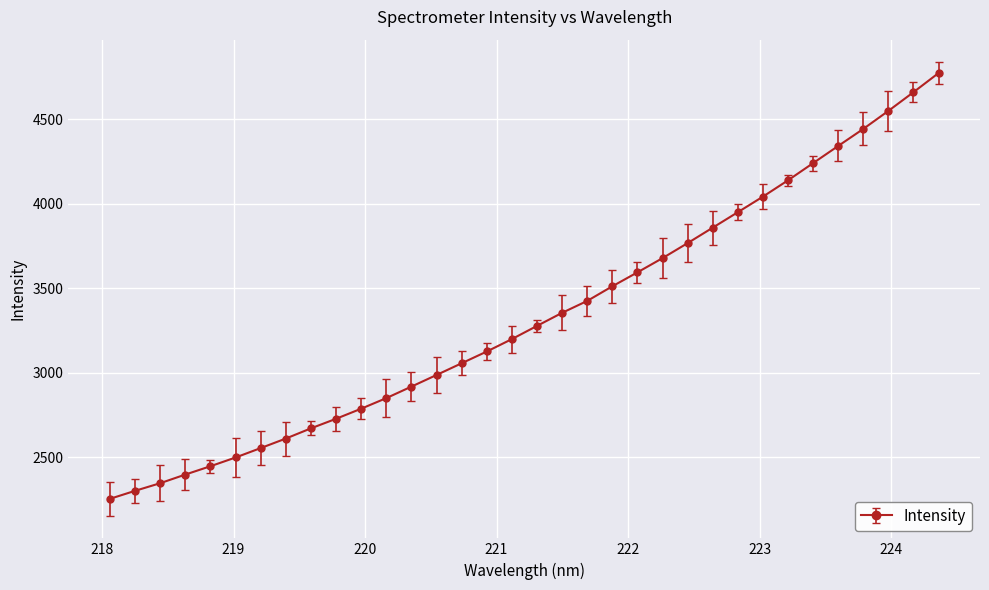

How many lines are shown in the chart?

1